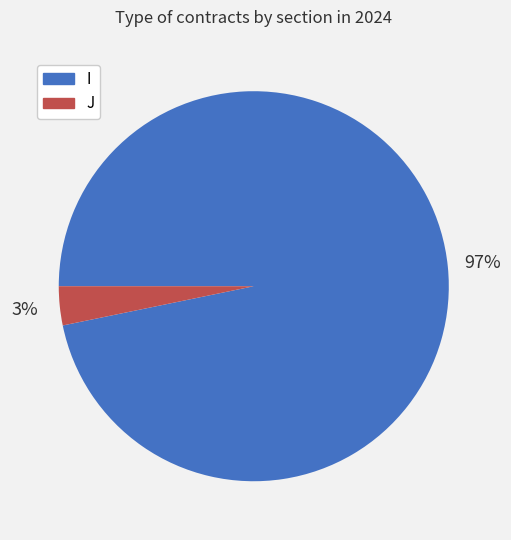

Is the sum of I and J greater than half?

Yes